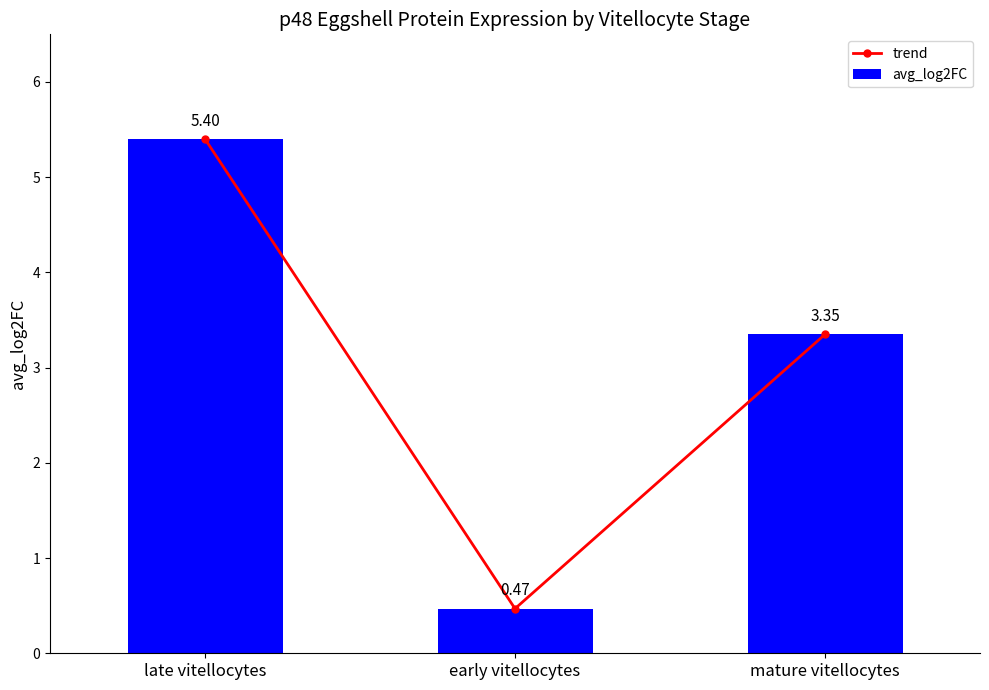

What is the lowest value of the avg_log2FC series?

0.5